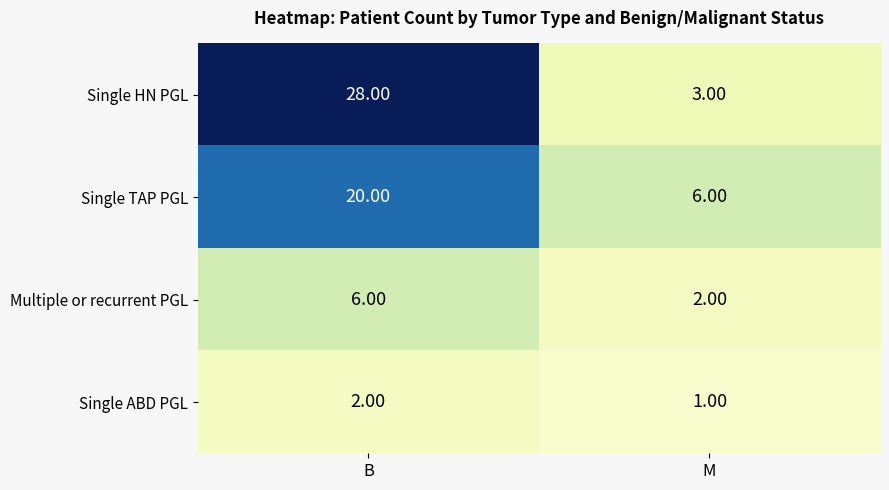

What is the difference between the maximum and minimum values in the Multiple or recurrent PGL series?

4